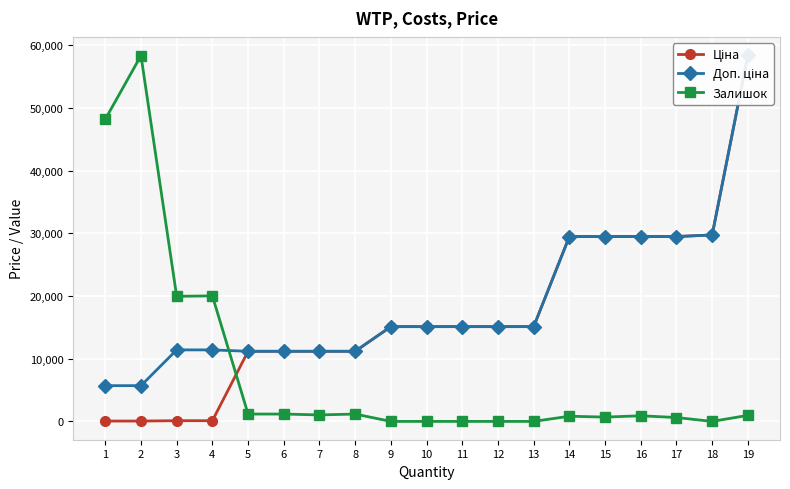

At which category is the sum across all series the highest?

19